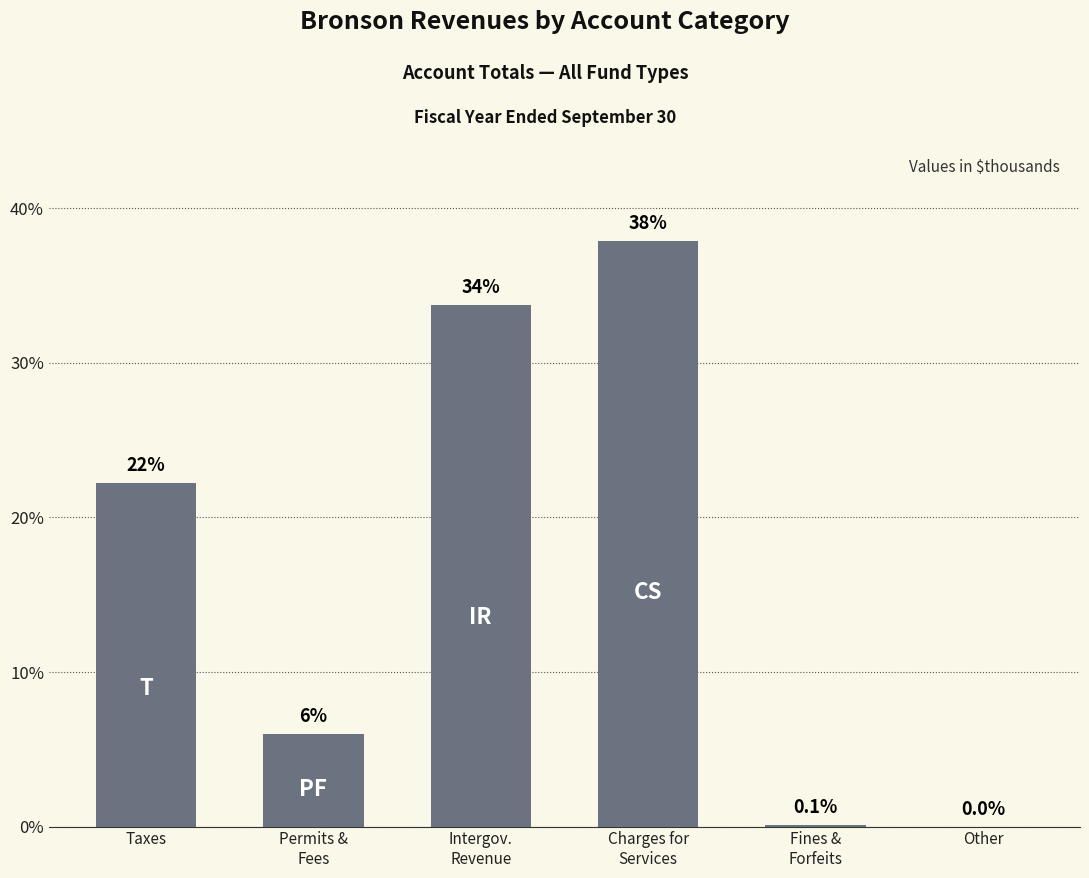

At which label does the data first exceed 22?

Taxes